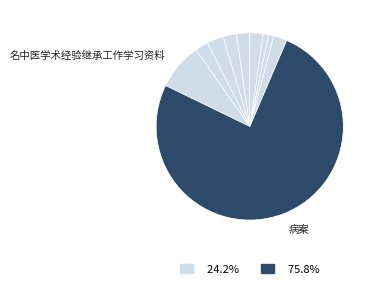

Count the number of slices in the pie.

10